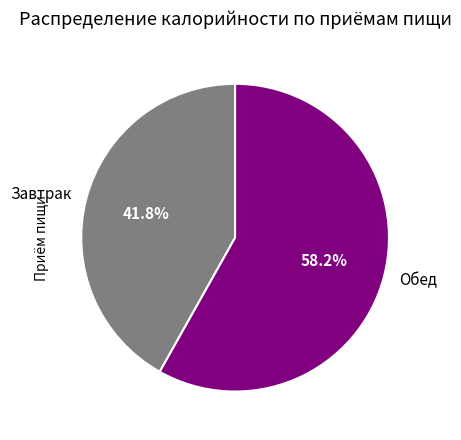

The Завтрак slice represents 42% of the pie. True or false?

True